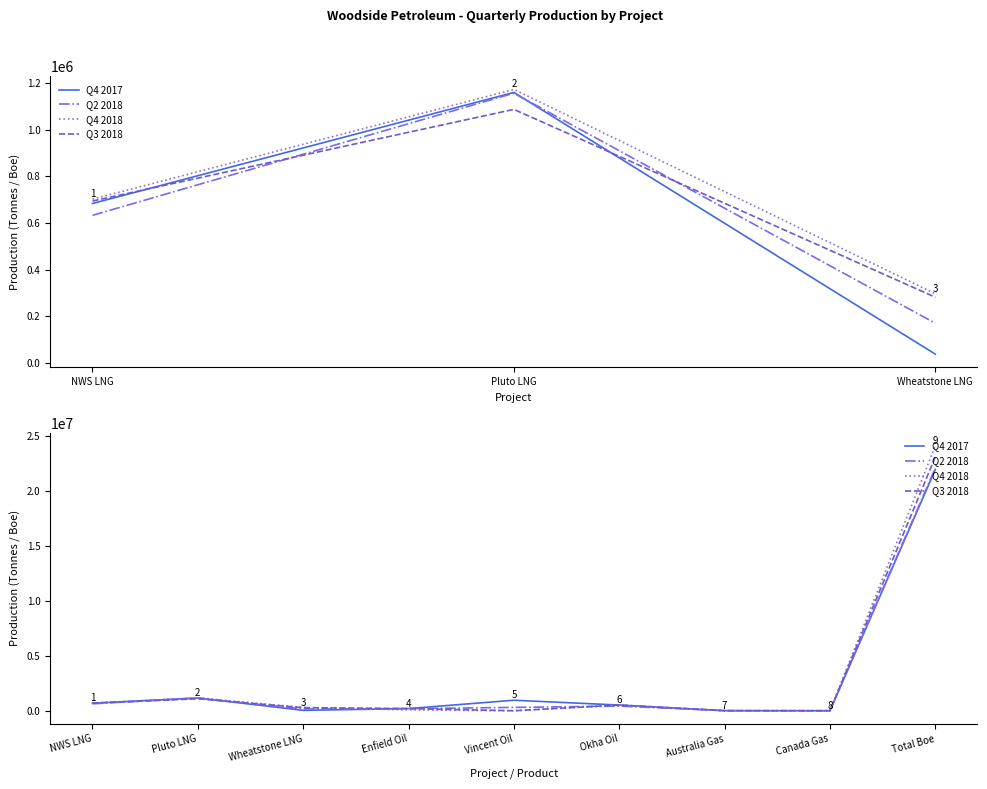

What is the maximum value for Q4 2017?

21932510